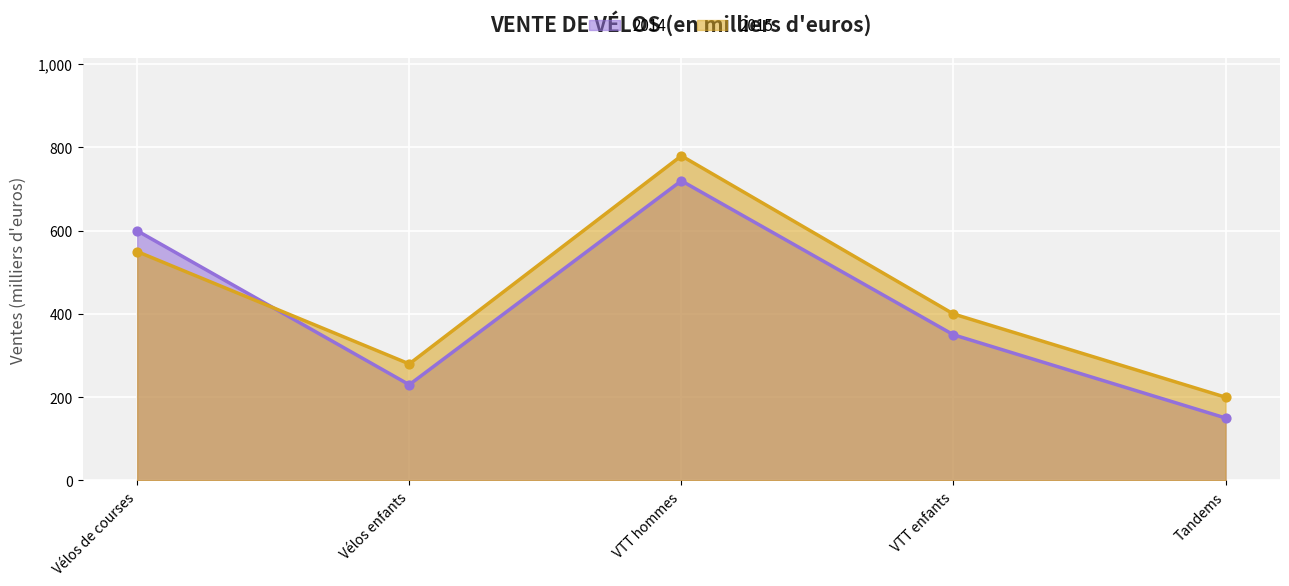

Which series has the largest total across all categories?

2015